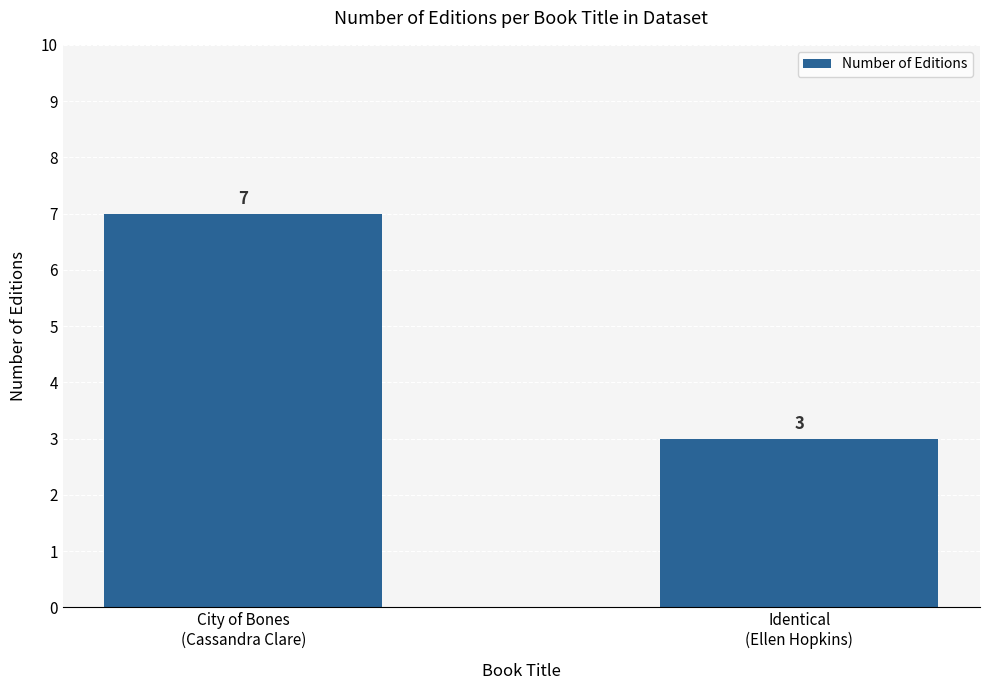

The chart shows a value of 10 at City of Bones
(Cassandra Clare). True or false?

False